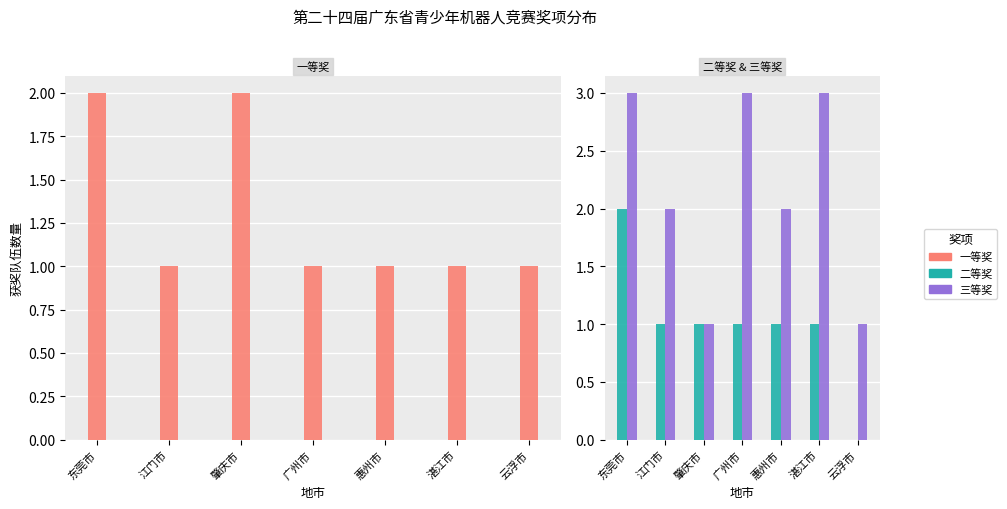

At which label does 三等奖 first exceed 2?

东莞市